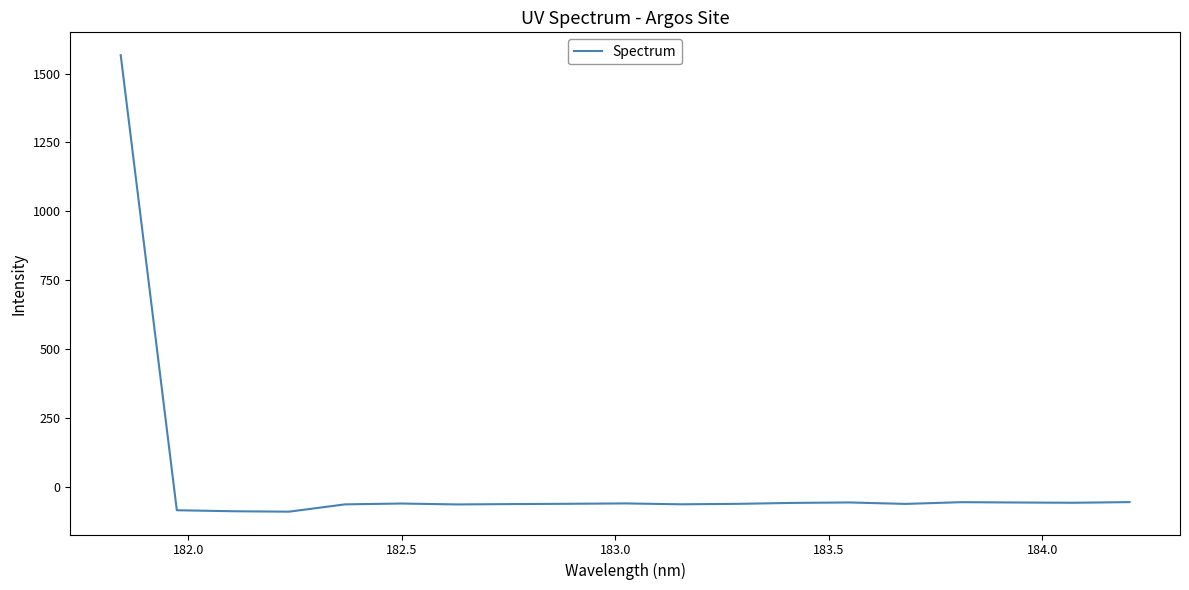

What is the difference between the maximum and minimum values?

1655.8